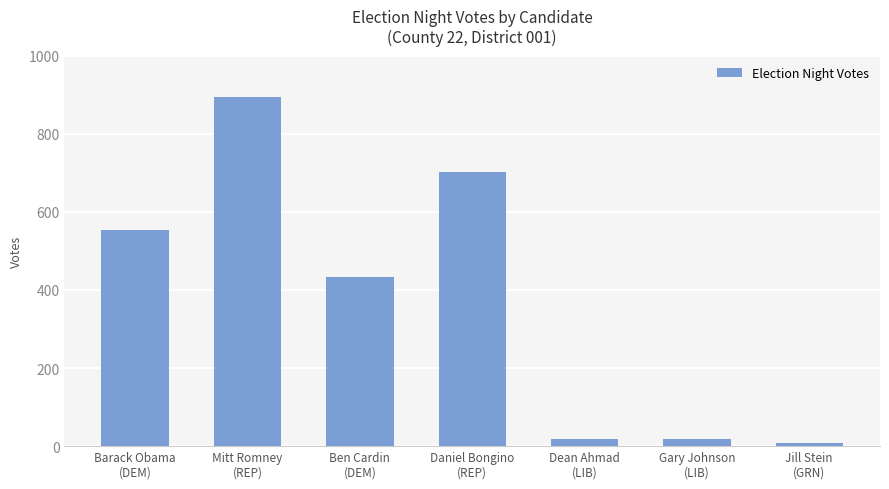

What is the label of the 1st bar from the left?

Barack Obama
(DEM)